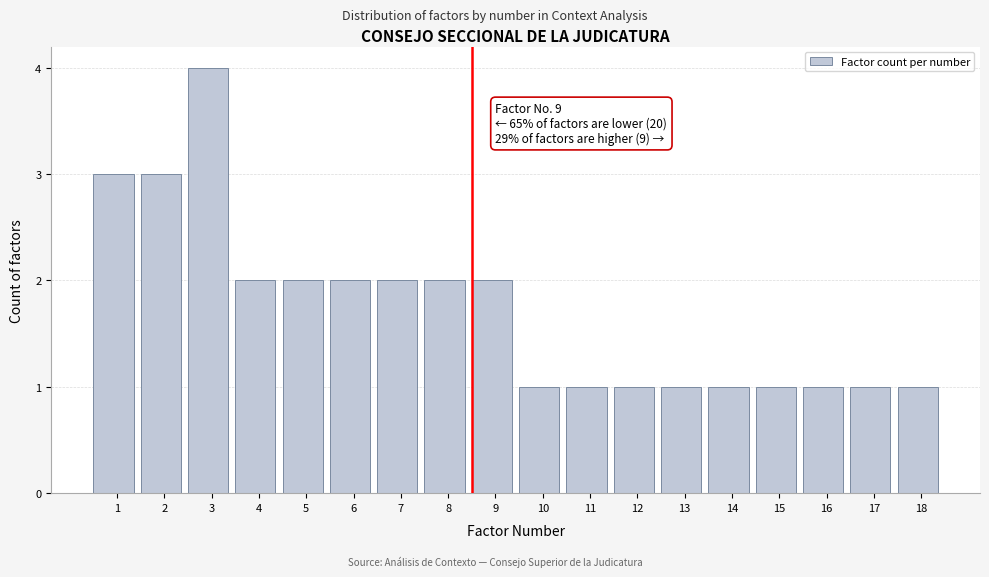

Reading left to right, what are all the values shown in this chart?

3	3	4	2	2	2	2	2	2	1	1	1	1	1	1	1	1	1